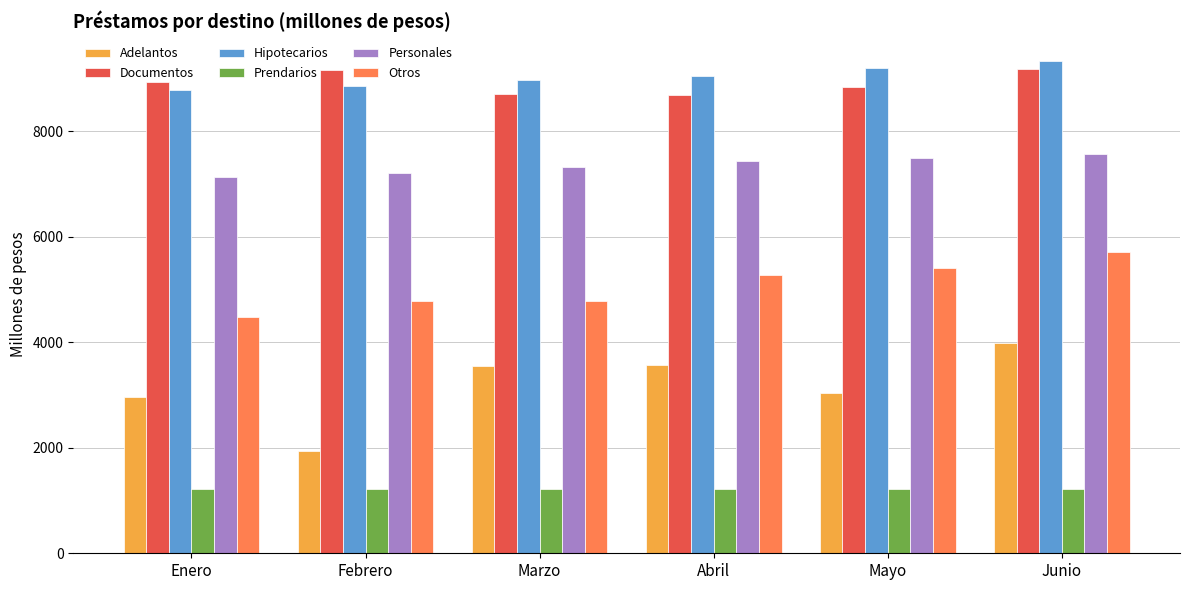

What is the sum of all Adelantos values?

19020.6